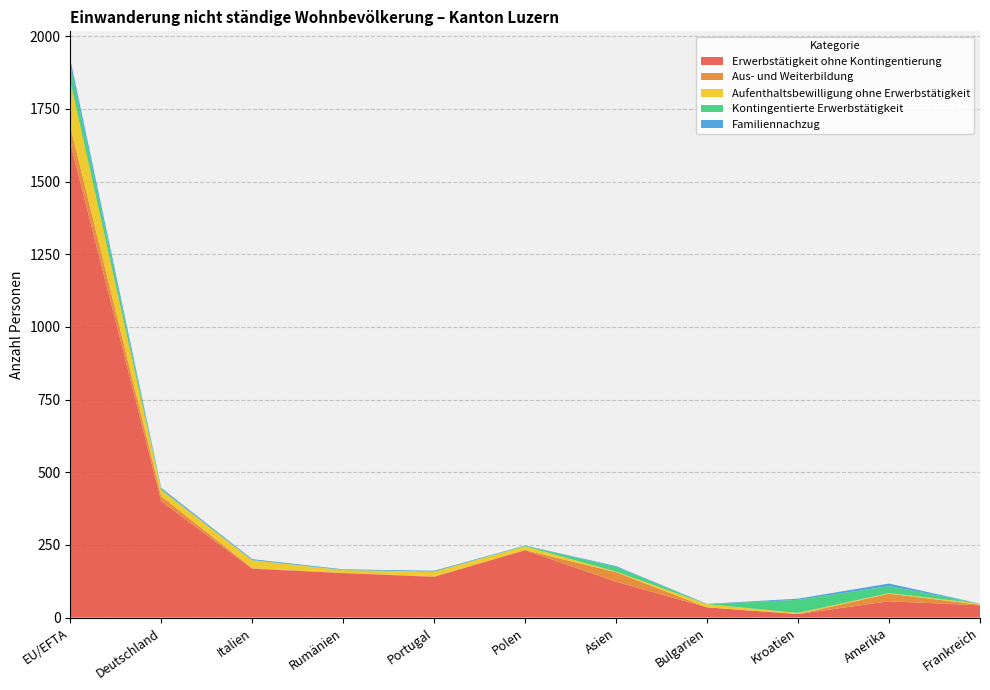

Reading left to right, what are all the values shown in this chart?

Erwerbstätigkeit ohne Kontingentierung: EU/EFTA=1634	Deutschland=400	Italien=168	Rumänien=153	Portugal=140	Polen=232	Asien=123	Bulgarien=35	Kroatien=12	Amerika=56	Frankreich=42
Aus- und Weiterbildung: EU/EFTA=56	Deutschland=17	Italien=2	Rumänien=1	Portugal=2	Polen=0	Asien=33	Bulgarien=0	Kroatien=0	Amerika=26	Frankreich=2
Aufenthaltsbewilligung ohne Erwerbstätigkeit: EU/EFTA=155	Deutschland=22	Italien=27	Rumänien=9	Portugal=16	Polen=13	Asien=2	Bulgarien=11	Kroatien=4	Amerika=2	Frankreich=4
Kontingentierte Erwerbstätigkeit: EU/EFTA=53	Deutschland=2	Italien=1	Rumänien=1	Portugal=0	Polen=2	Asien=16	Bulgarien=0	Kroatien=45	Amerika=24	Frankreich=0
Familiennachzug: EU/EFTA=23	Deutschland=5	Italien=3	Rumänien=2	Portugal=3	Polen=1	Asien=3	Bulgarien=1	Kroatien=4	Amerika=9	Frankreich=0